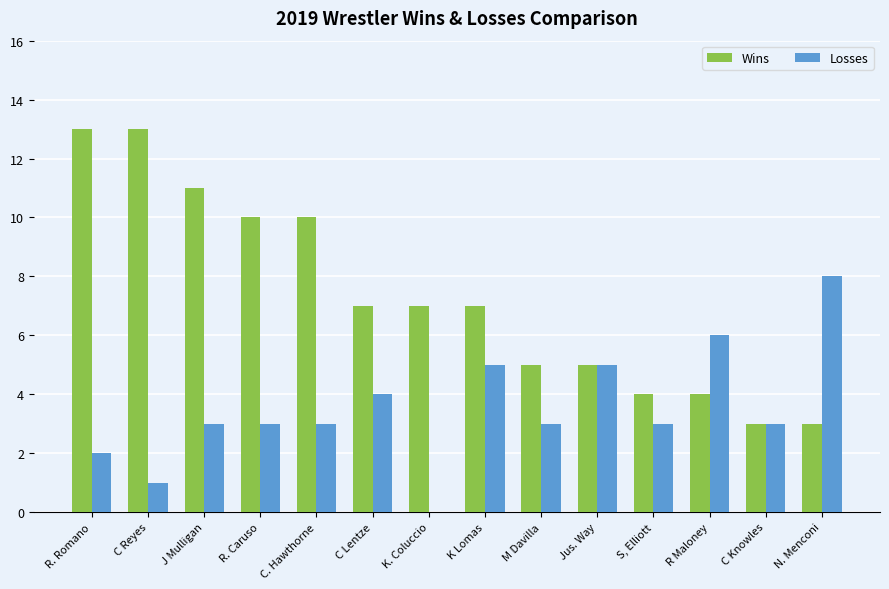

Between C. Hawthorne and C Knowles, which series saw the biggest shift?

Wins